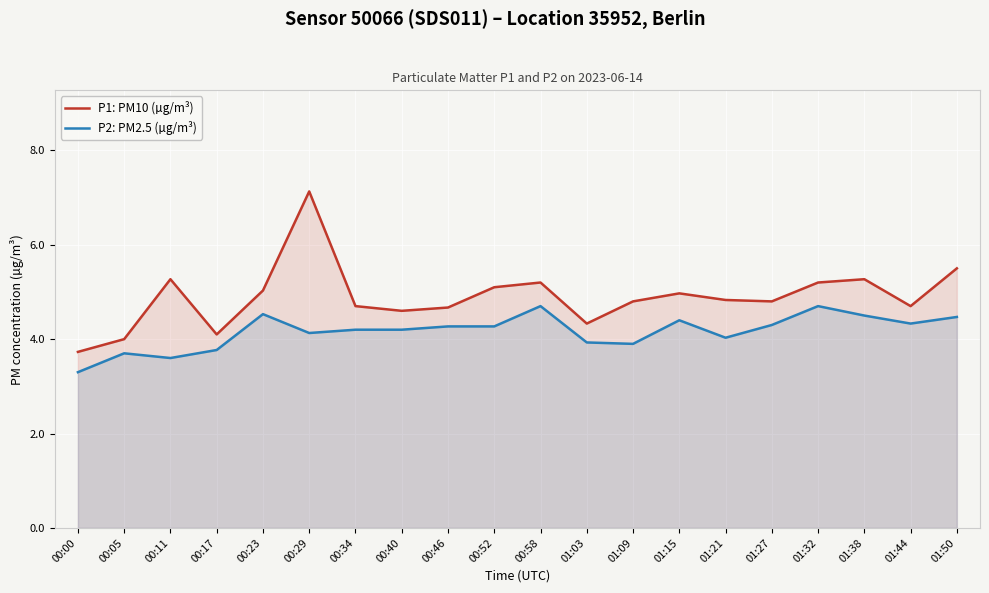

What is the difference between the highest and lowest values at 01:27?

0.5